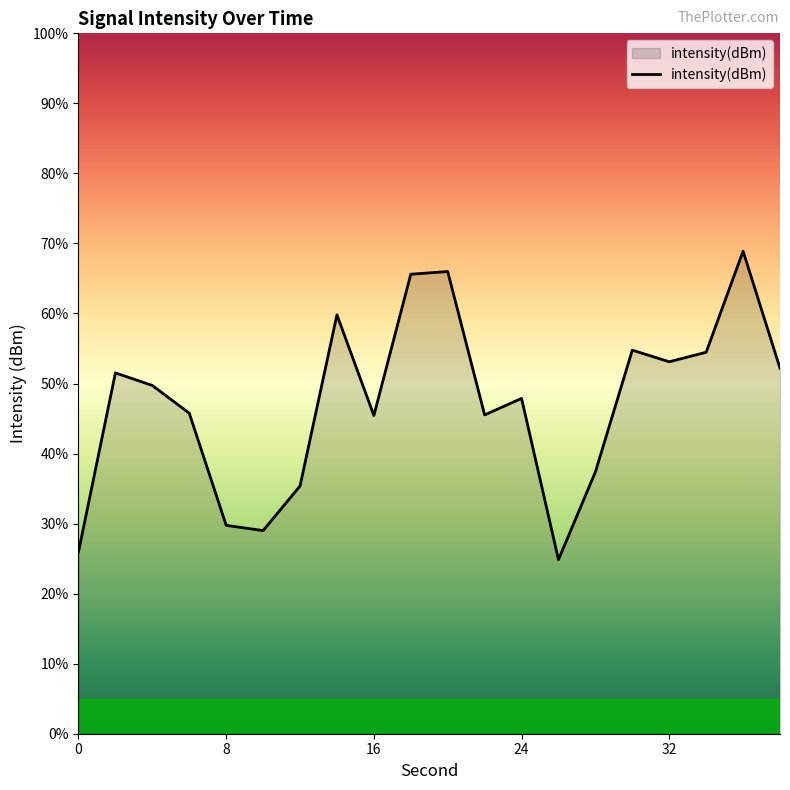

Does the chart display data point markers on the line(s)?

No